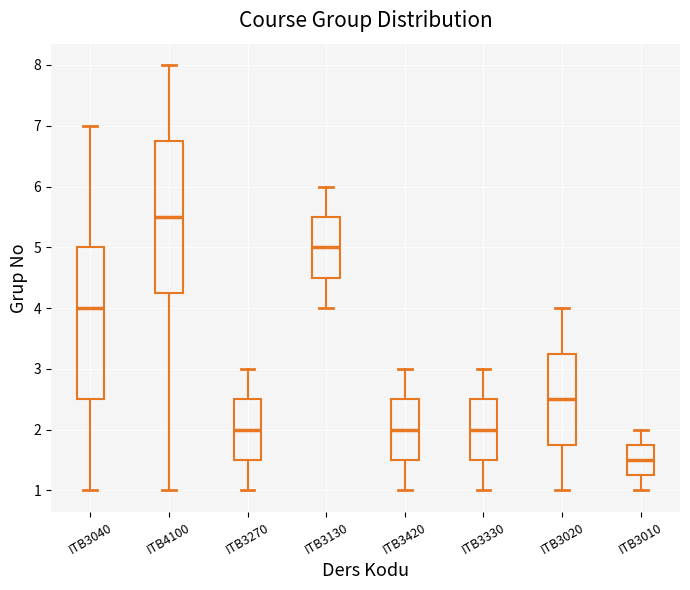

Where does the lower whisker of the box for ITB4100 end on the y-axis? The values are not printed on the chart, so give them approximately, as read against the axis.

1.0